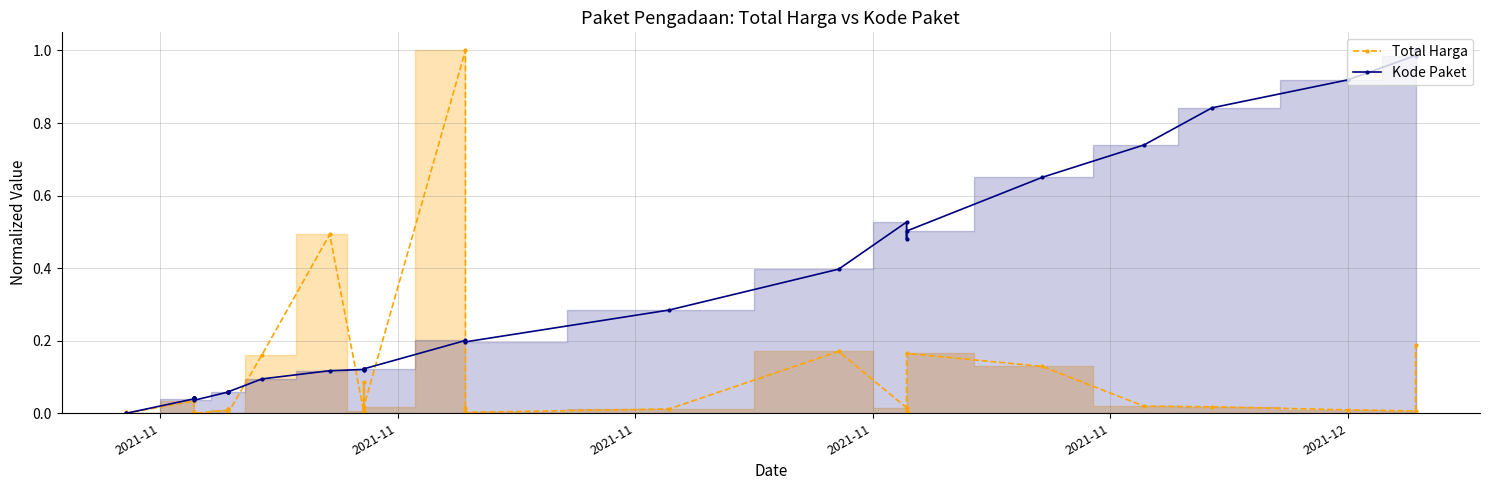

The value of Total Harga at 30 is 0.0. True or false?

False